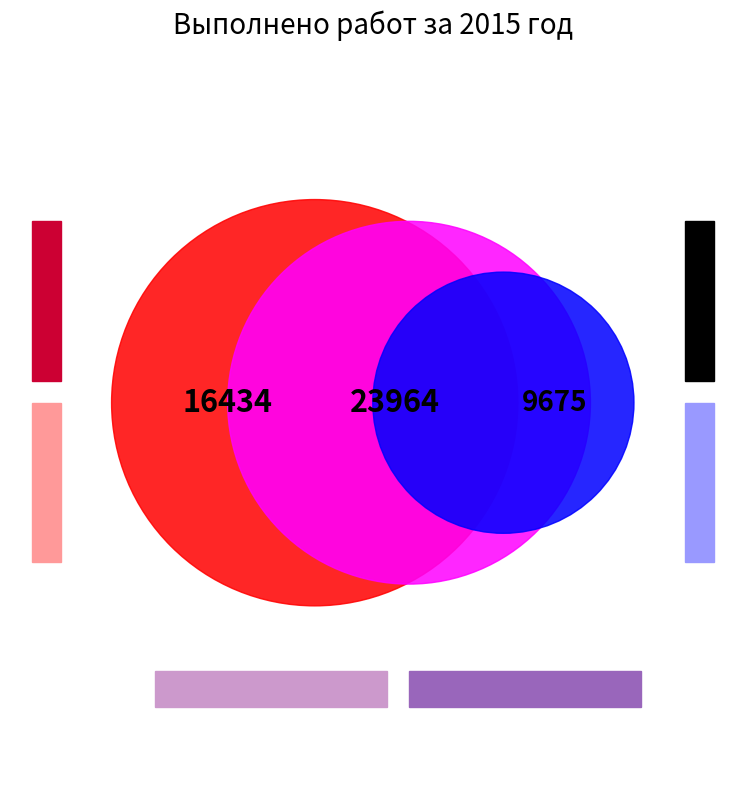

Is Текущий ремонт системы канализации the majority of the pie?

No